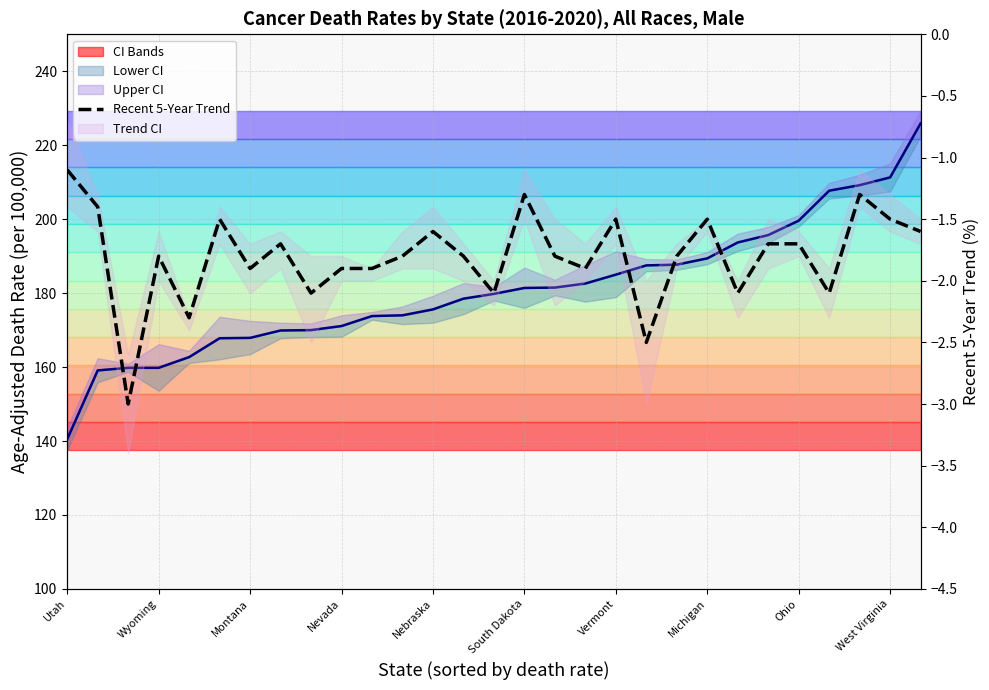

Which series has the largest range (max minus min)?

Age-Adjusted Death Rate